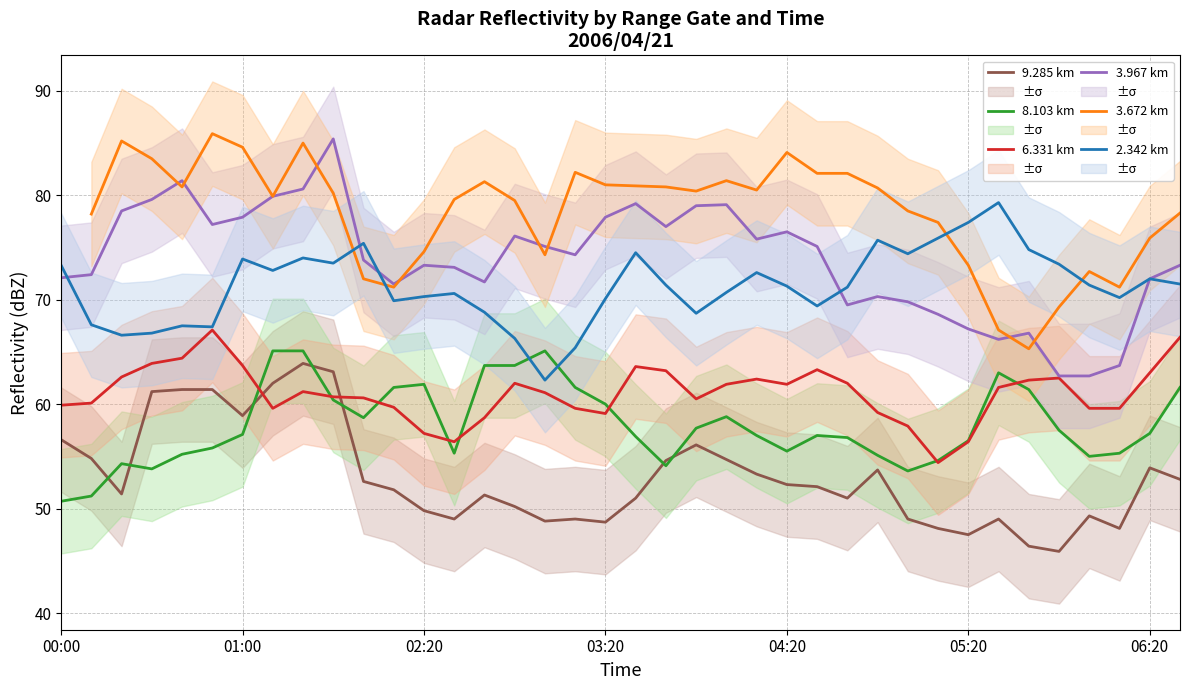

True or false: 6.331 km has a value of 30.8 at 9.

False